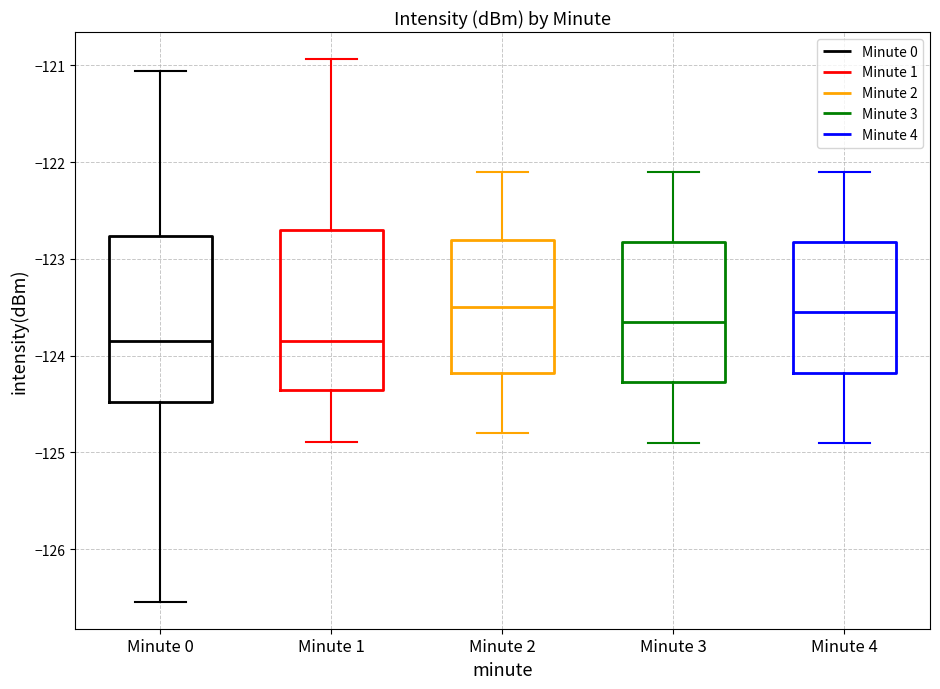

Reading left to right, transcribe this box plot: for each box, give where its median line is, the range the box spans, and where its two whiskers end, as read against the y-axis. The values are not printed on the chart, so give them approximately, as read against the axis.

Minute 0: median -123.8, box -124.5 to -122.8, whiskers -126.5 to -121.1
Minute 1: median -123.8, box -124.4 to -122.7, whiskers -124.9 to -120.9
Minute 2: median -123.5, box -124.2 to -122.8, whiskers -124.8 to -122.1
Minute 3: median -123.6, box -124.3 to -122.8, whiskers -124.9 to -122.1
Minute 4: median -123.5, box -124.2 to -122.8, whiskers -124.9 to -122.1